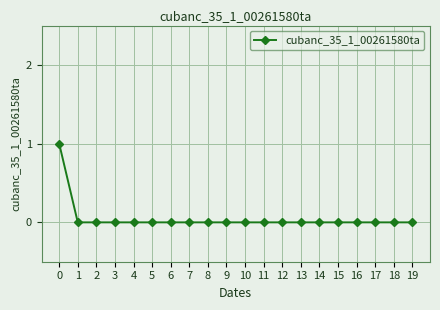

Does the chart have visible grid lines?

Yes